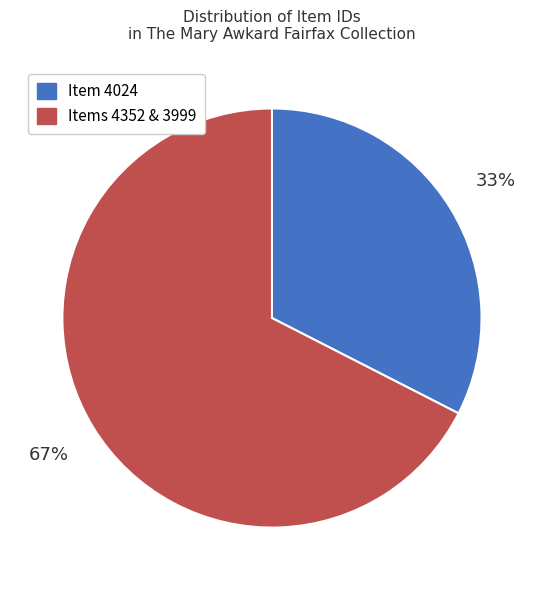

Is there any slice that represents more than half of the pie?

Yes